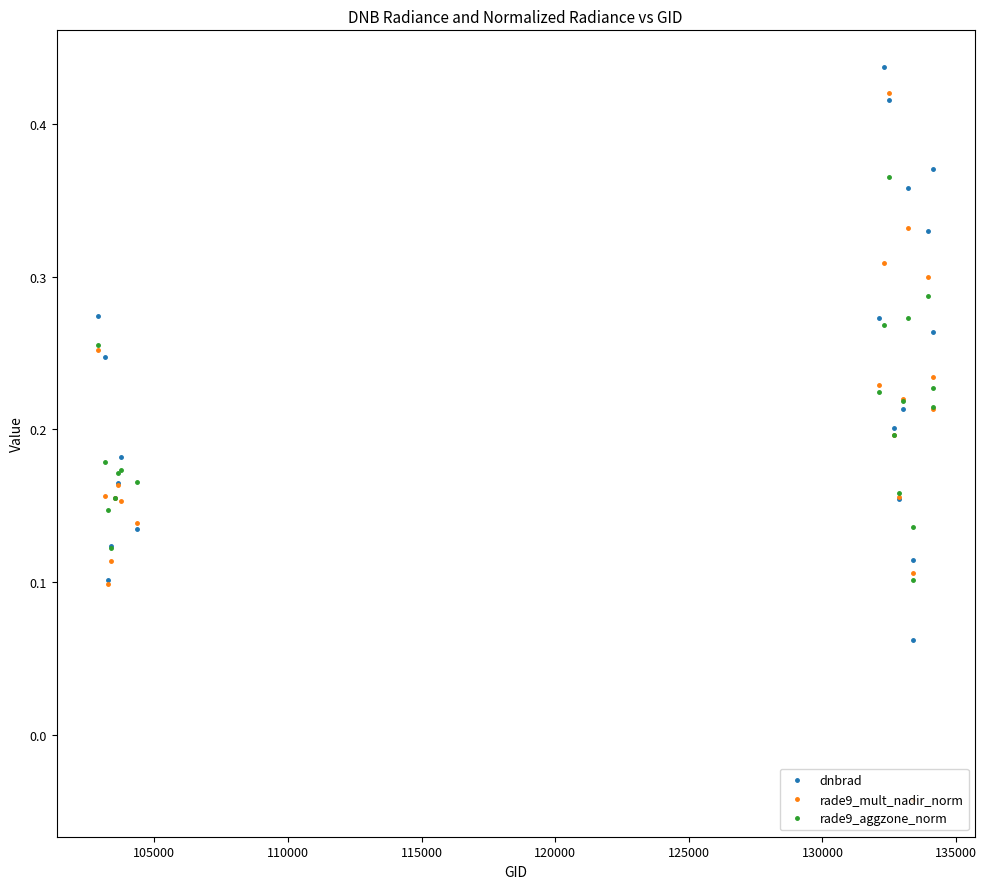

How many interior local valleys does the rade9_mult_nadir_norm series have?

5